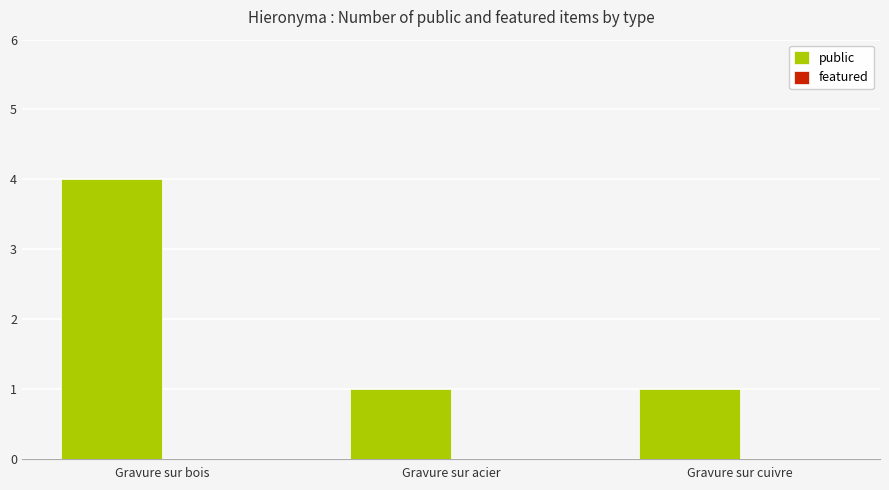

Which category has the highest value across all series?

Gravure sur bois